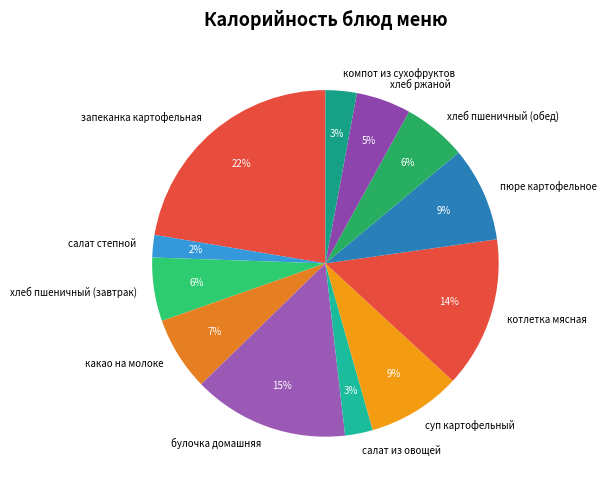

What is the largest slice in the pie chart?

запеканка картофельная